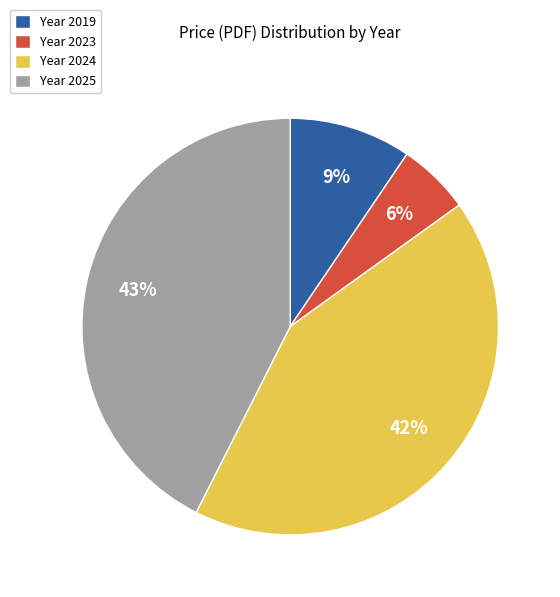

Is Year 2024 the majority of the pie?

No